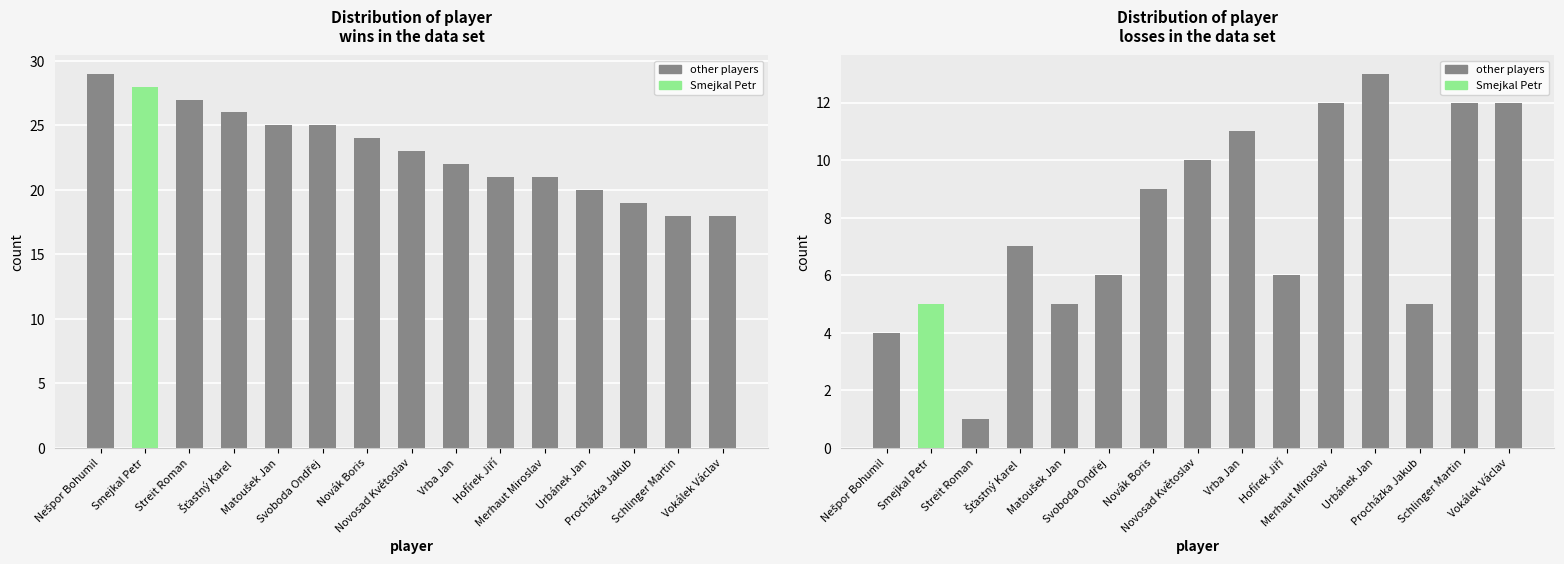

At which label is wins closest to 23?

Novosad Květoslav